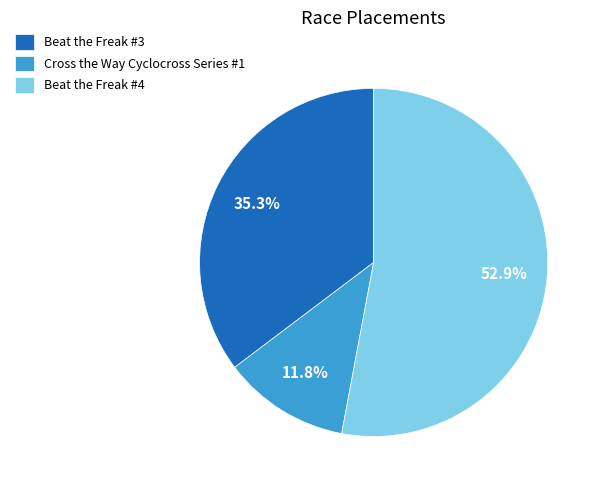

What is the smallest slice in the pie chart?

Cross the Way Cyclocross Series #1